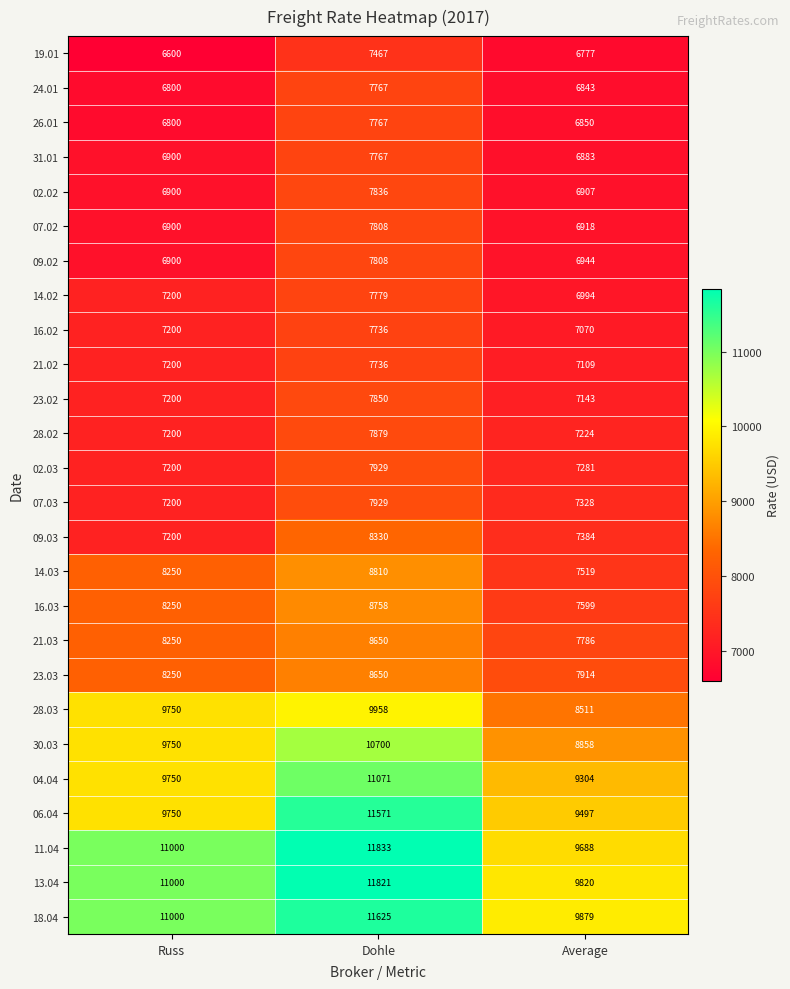

Which category has the lowest value in the 31.01 series?

Average